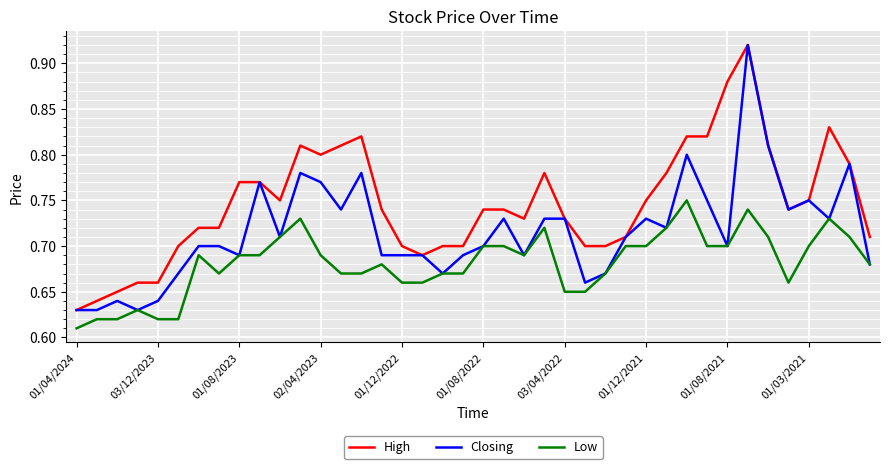

Count the Low values in the range 0 to 1.

40